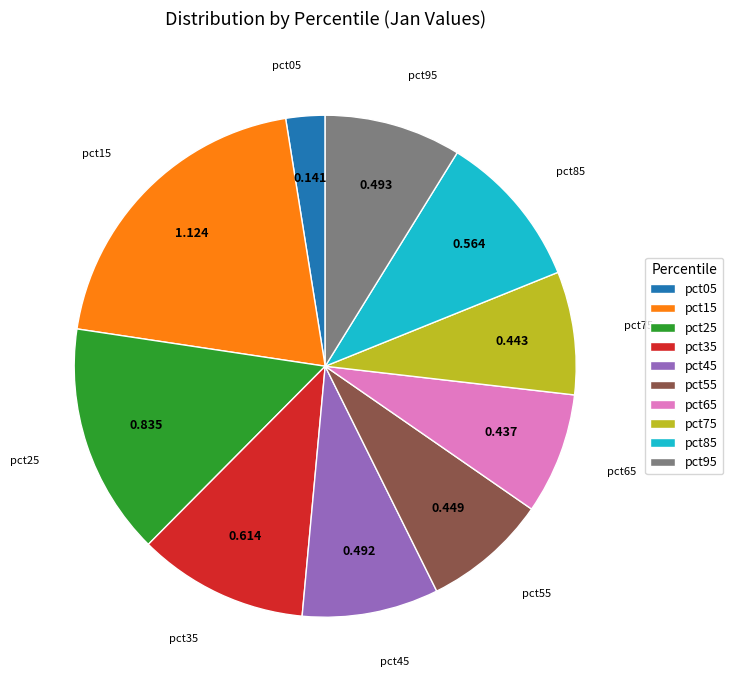

How many segments does this pie chart have?

10